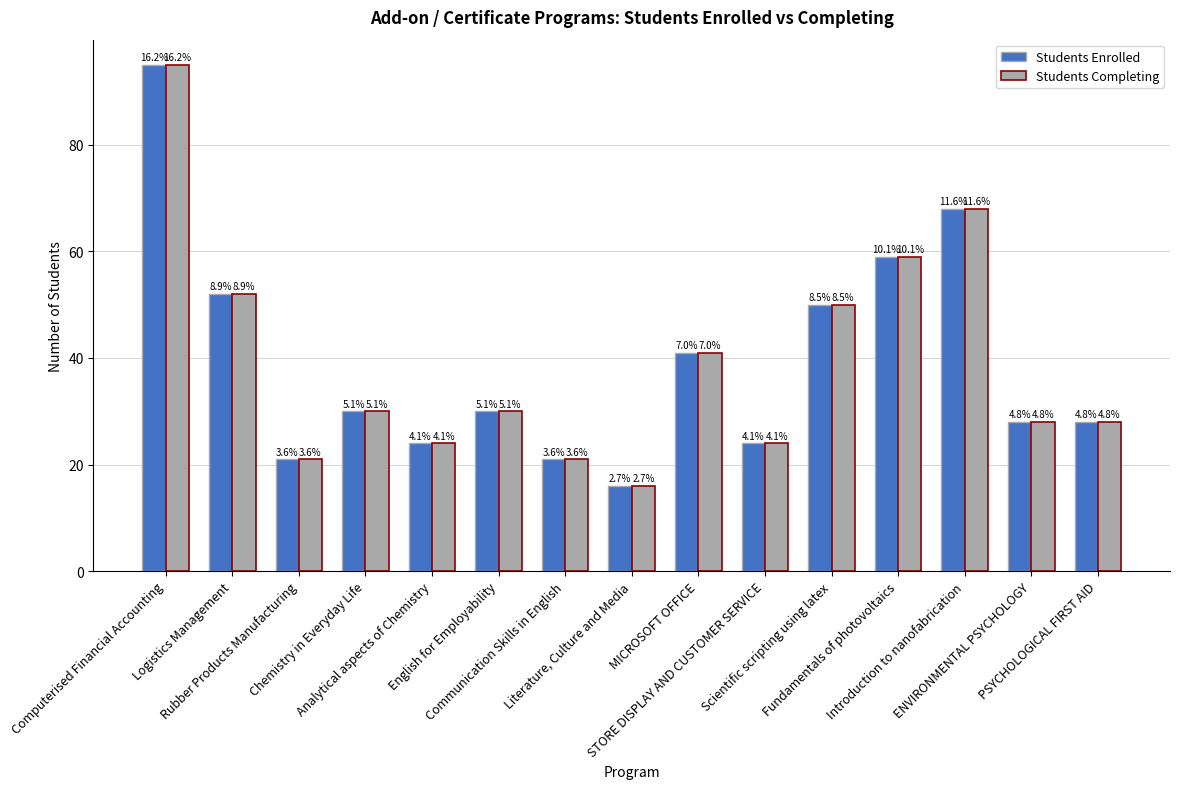

Where does the Students Completing series first go above 30?

Computerised Financial Accounting